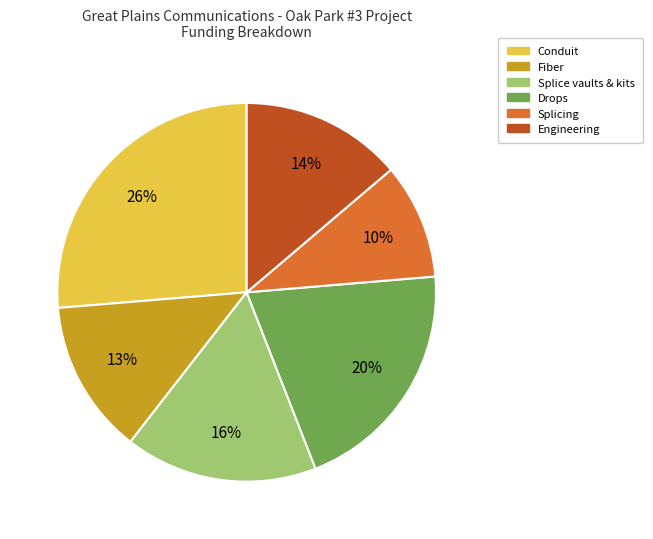

To the nearest percent, what is the difference between the Engineering and Fiber slice percentages?

1%